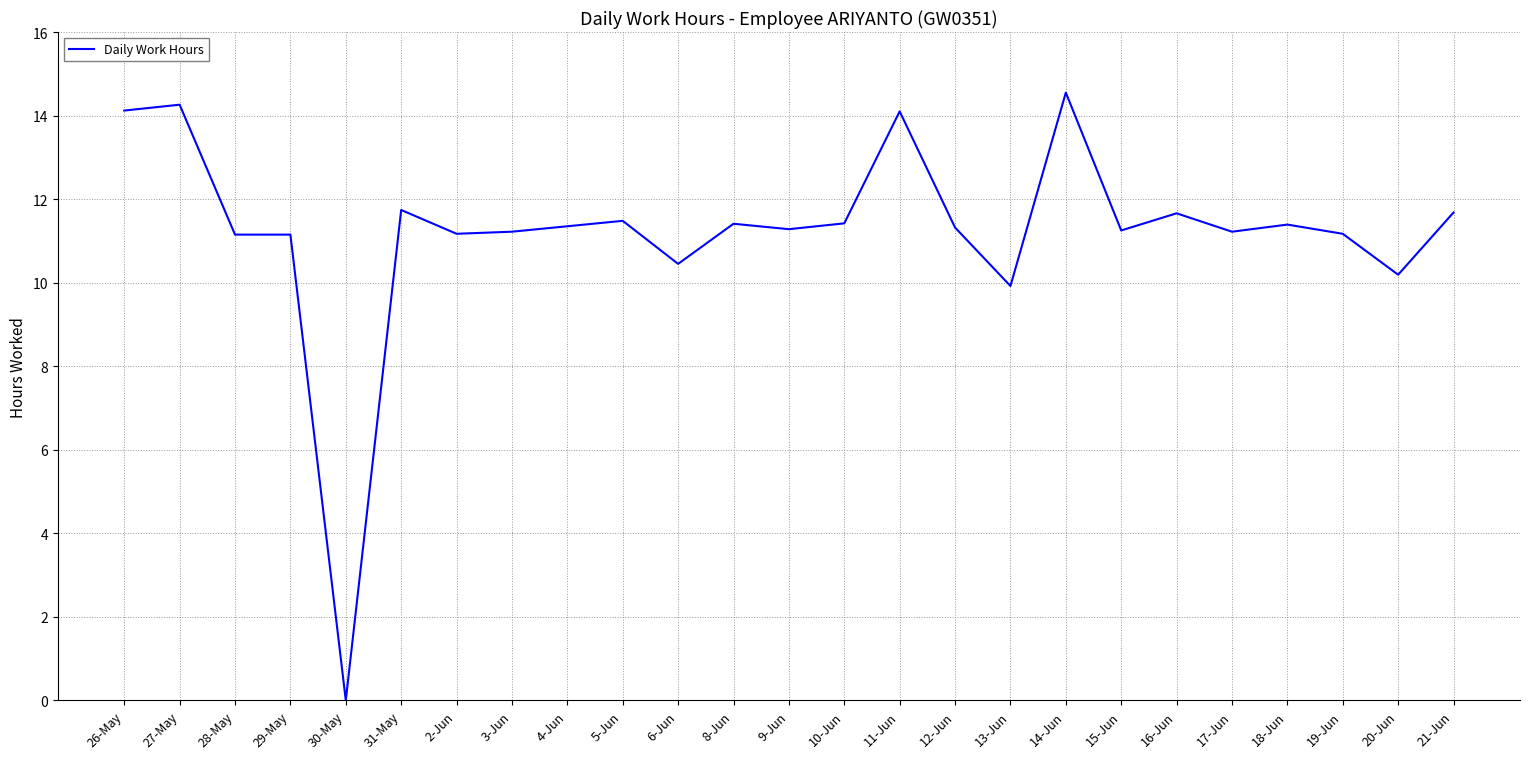

What is the difference between the values at 20-Jun and 4-Jun?

1.2